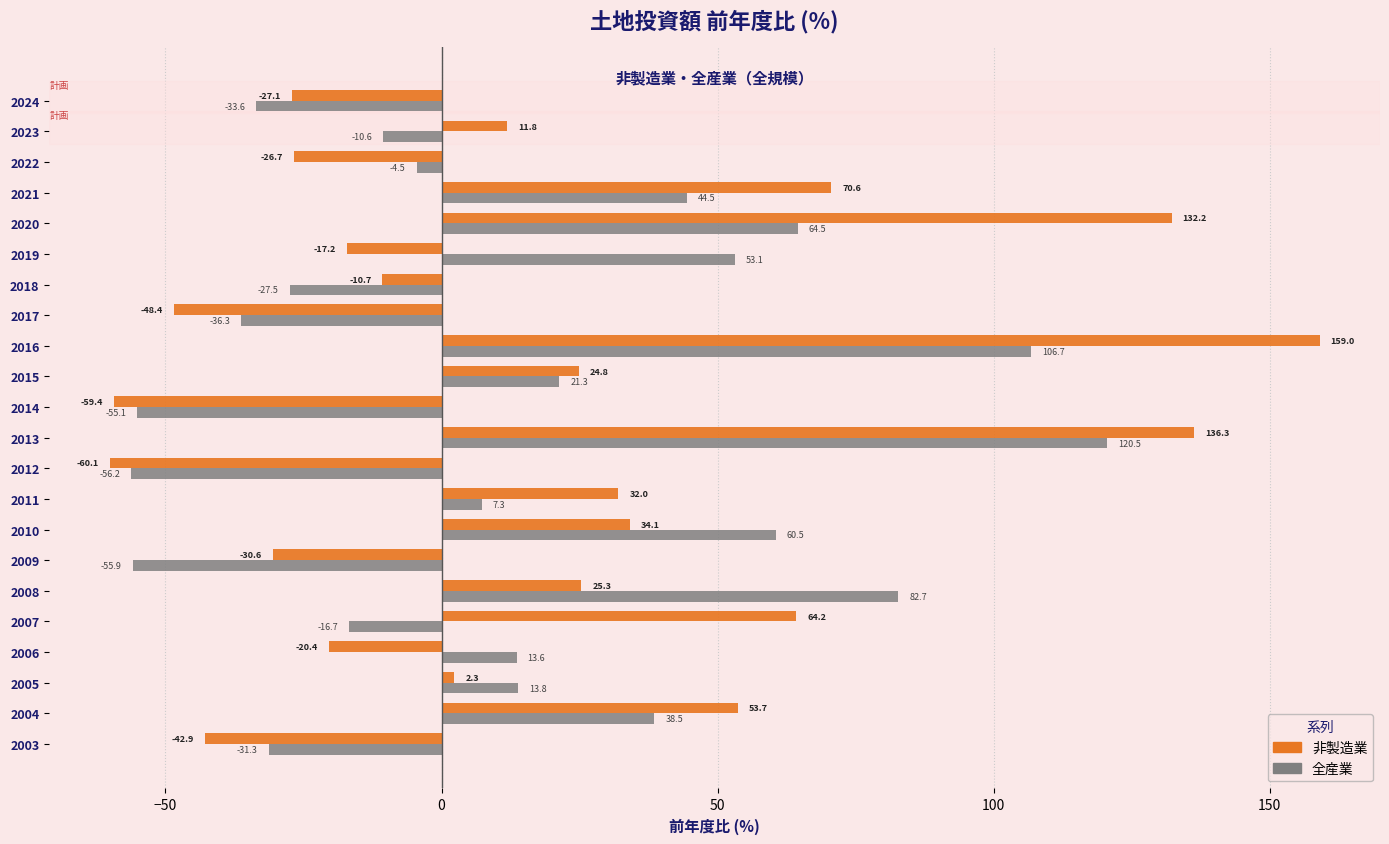

Is it true that 全産業 equals -31.3 at 2003?

True